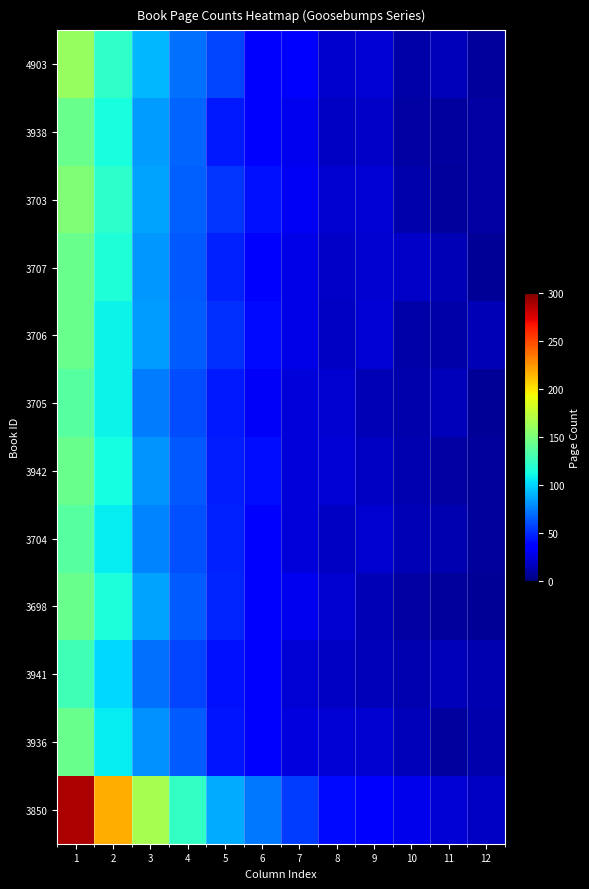

Between 6 and 7, which series saw the biggest shift?

row_11